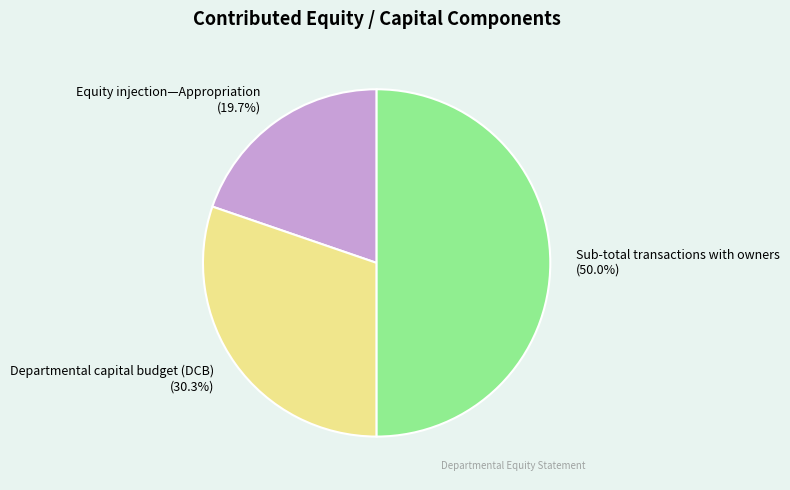

Does Departmental capital budget (DCB) represent more than half of the total?

No